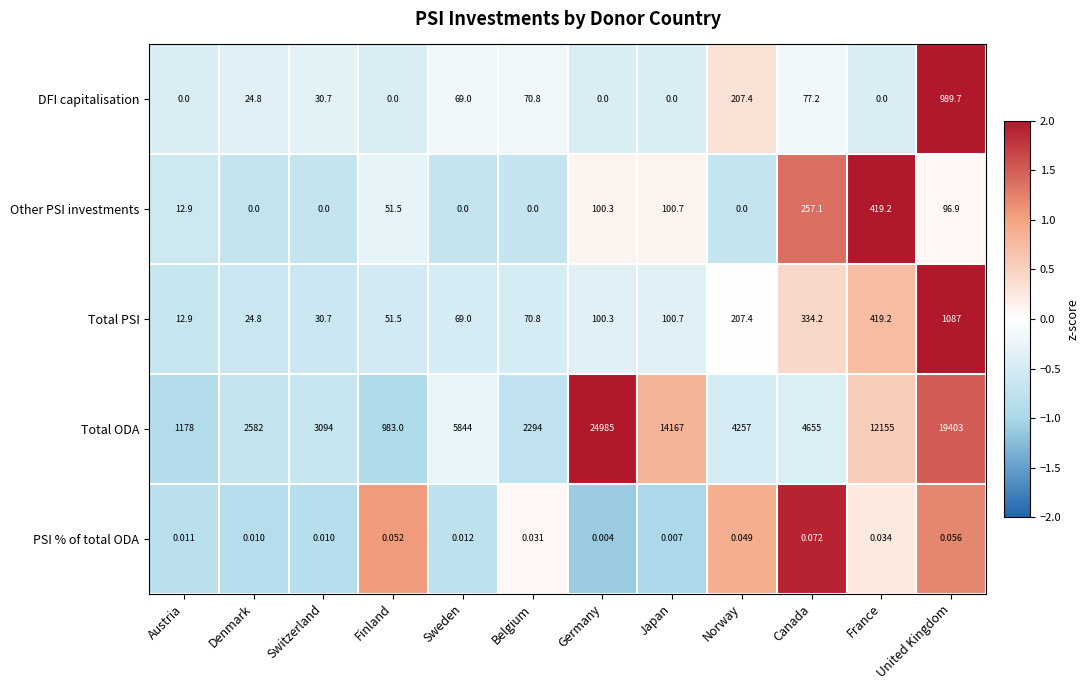

Rank the series by their maximum value, from highest to lowest.

Total ODA, Total PSI, DFI capitalisation, Other PSI investments, PSI % of total ODA